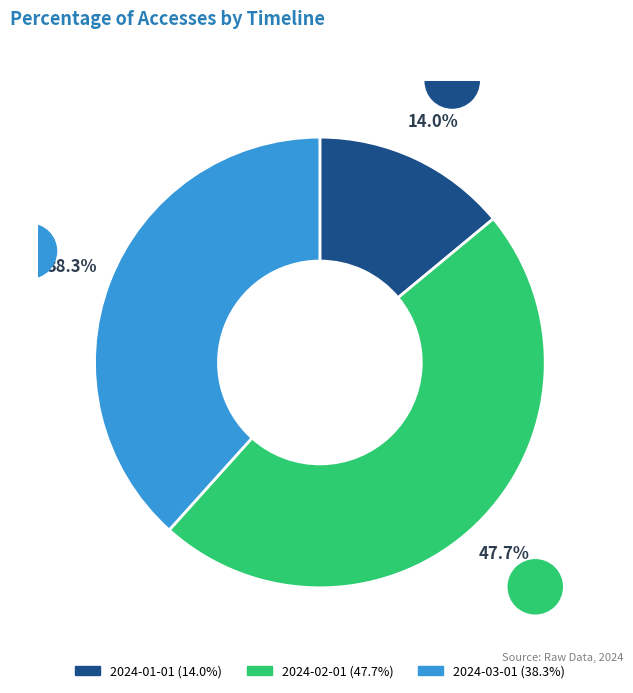

Which category has the smallest portion of the pie?

2024-01-01